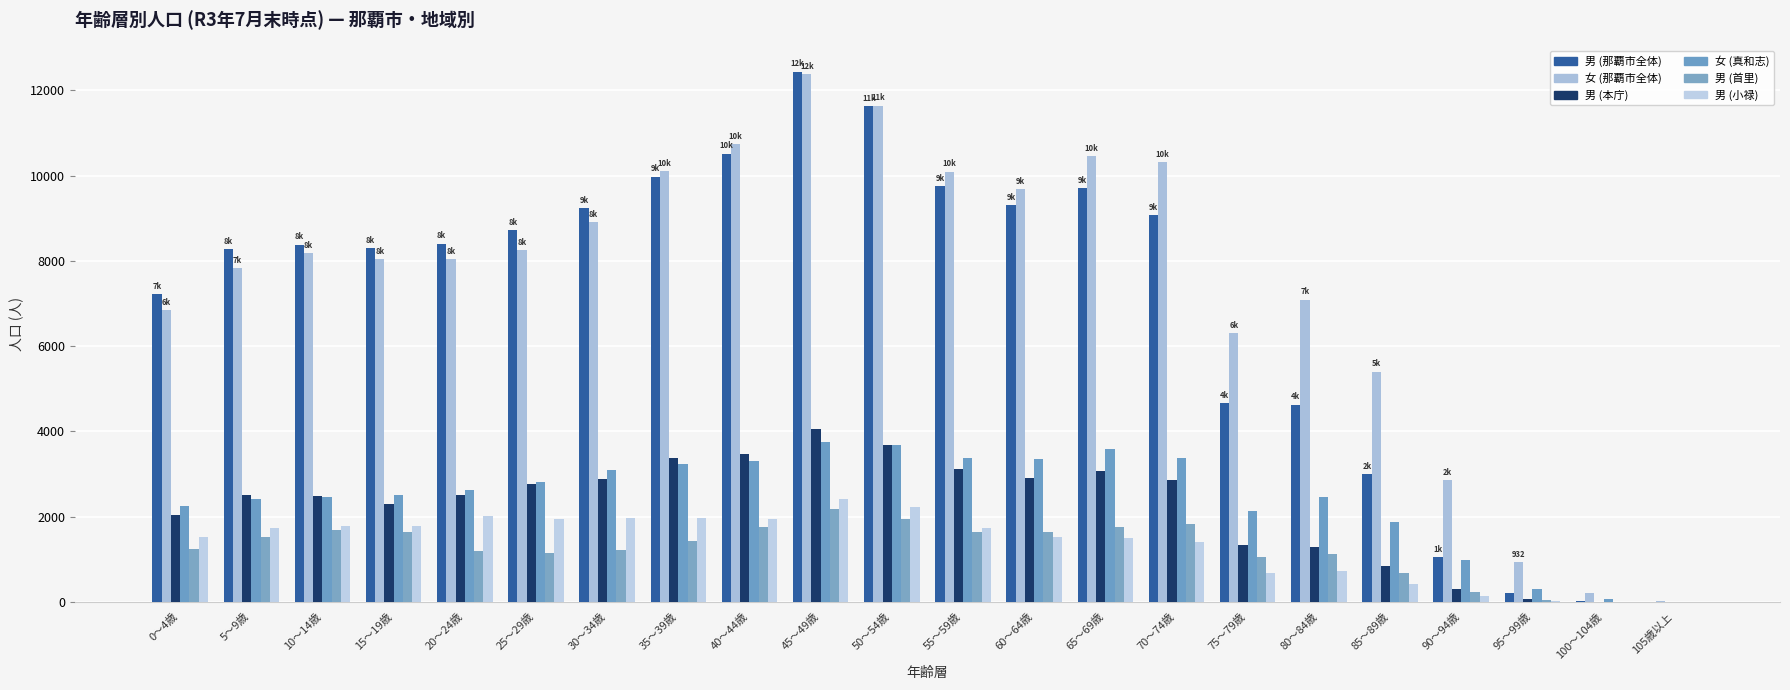

What is the label of the 1st bar from the right?

105歳以上